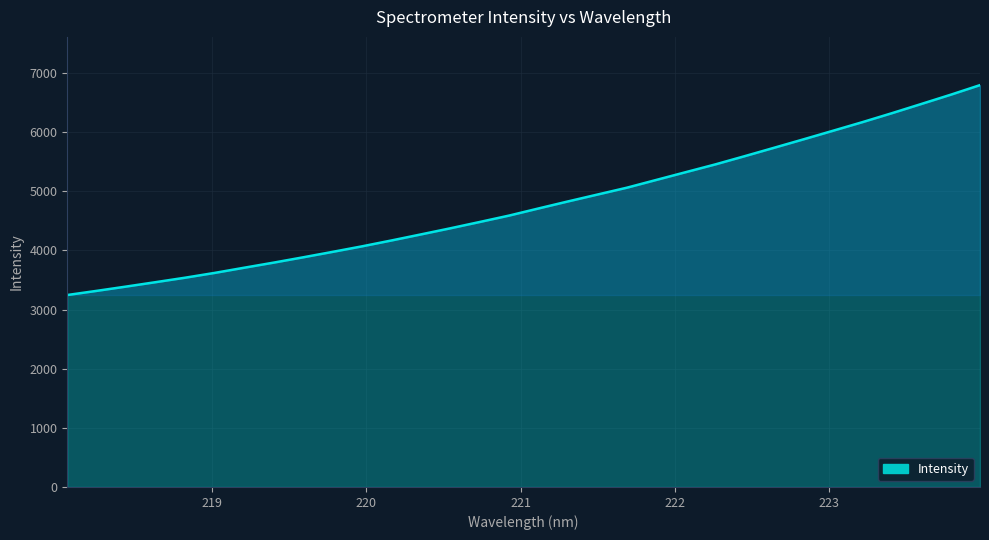

What is the smallest value displayed?

3245.0